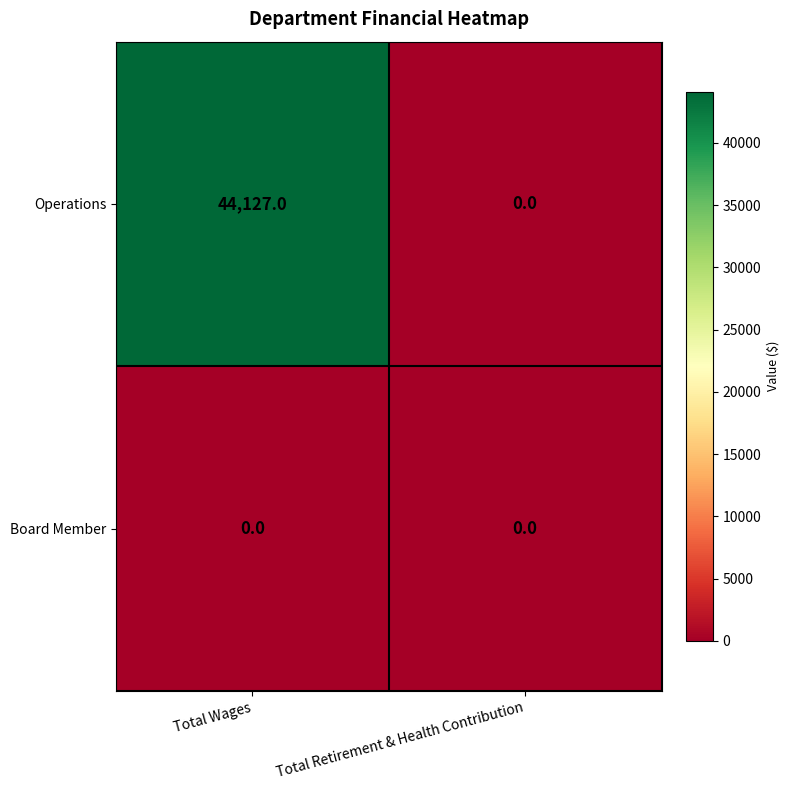

At how many categories does at least one series exceed 1227?

1